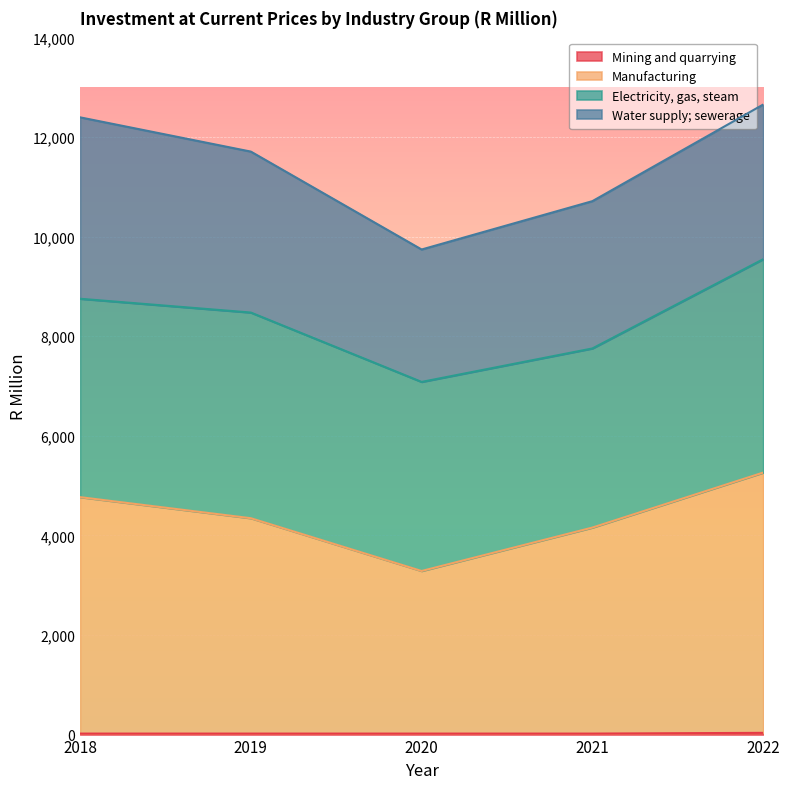

Count the number of categories in the chart.

5